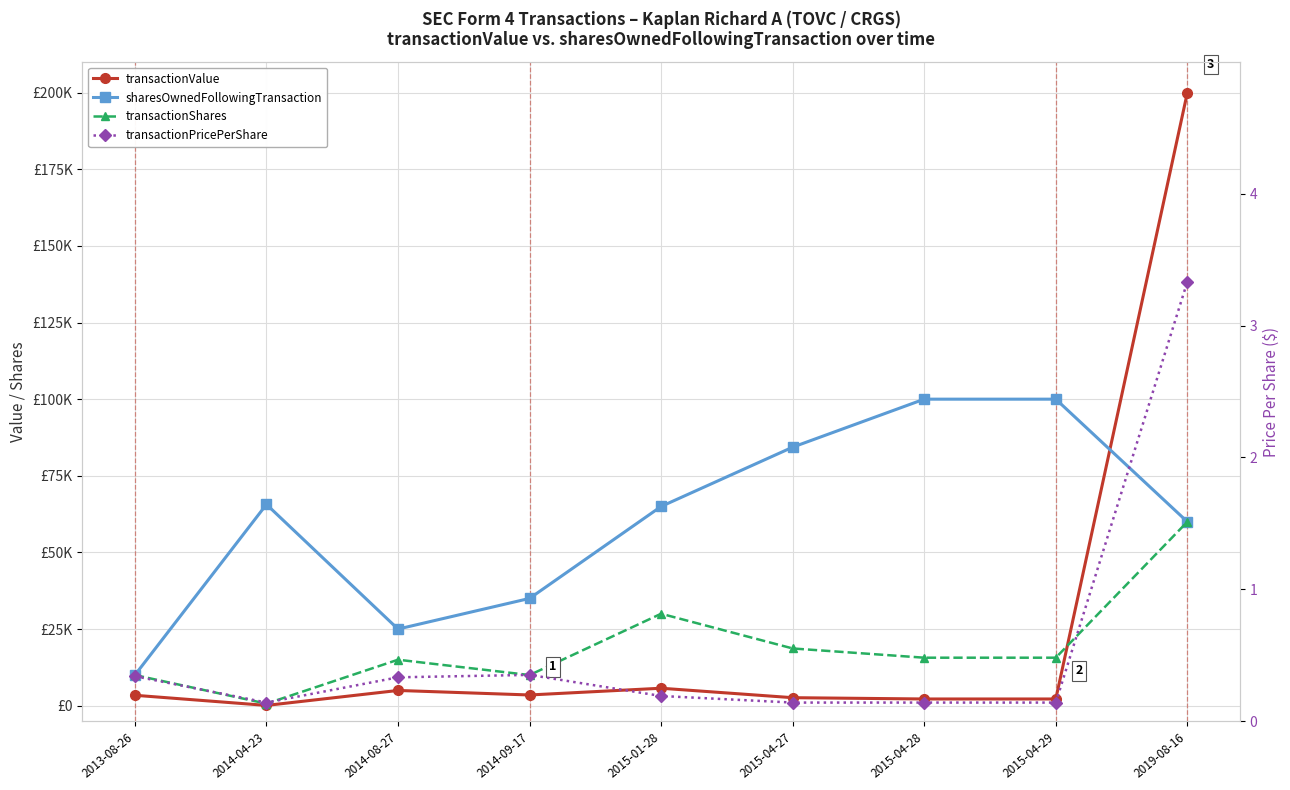

What is the value of the transactionValue point at the 6th from the left?

2614.0